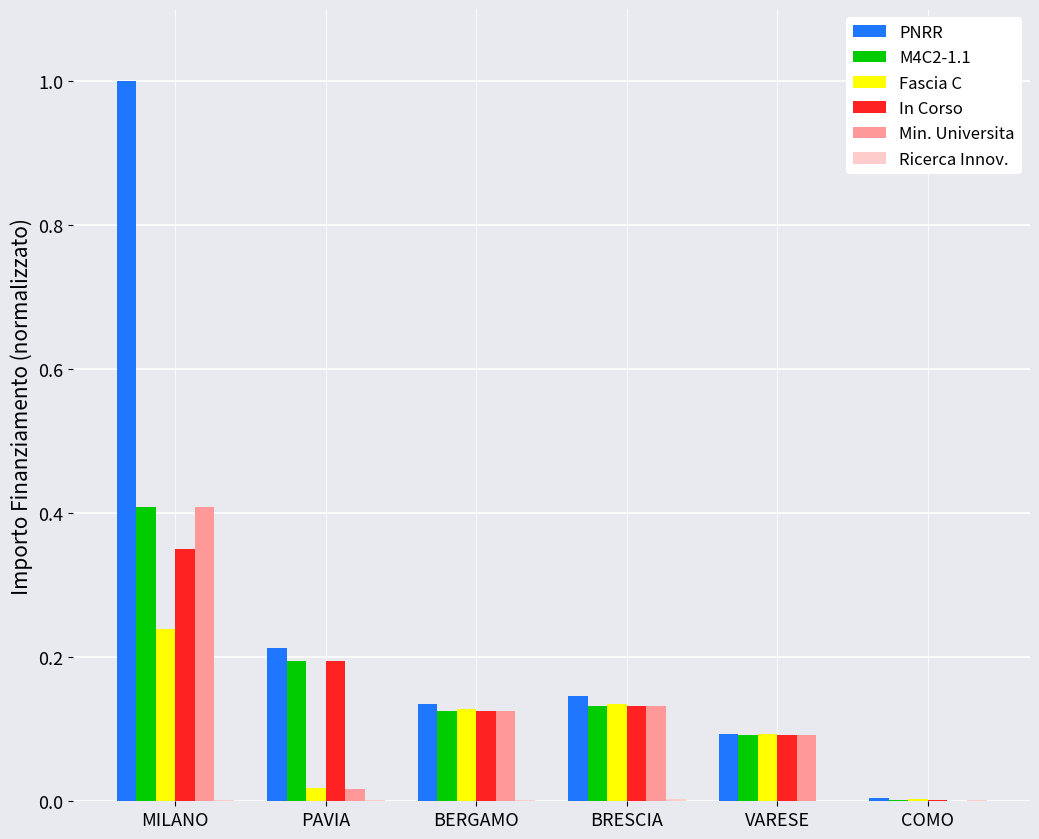

What is the sum of all M4C2-1.1 values?

1.0